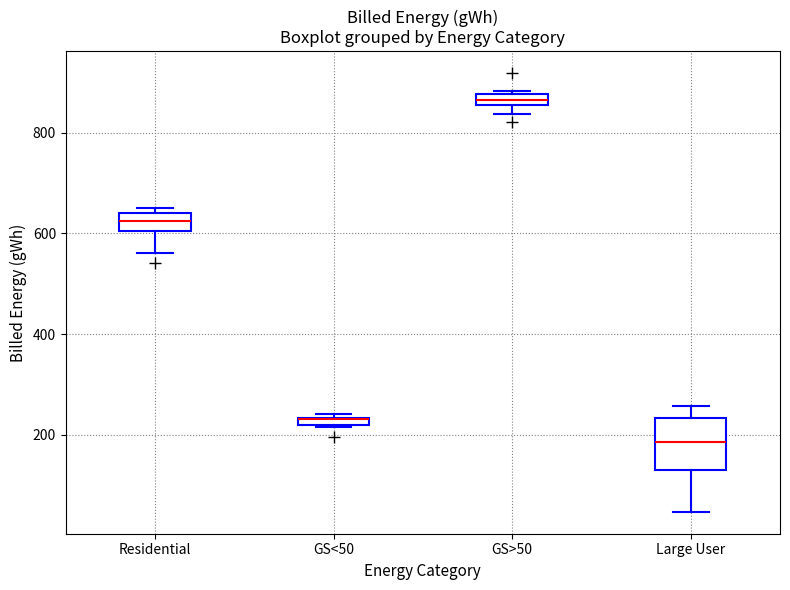

Where is the lower edge of the box for Large User on the y-axis? The values are not printed on the chart, so give them approximately, as read against the axis.

140